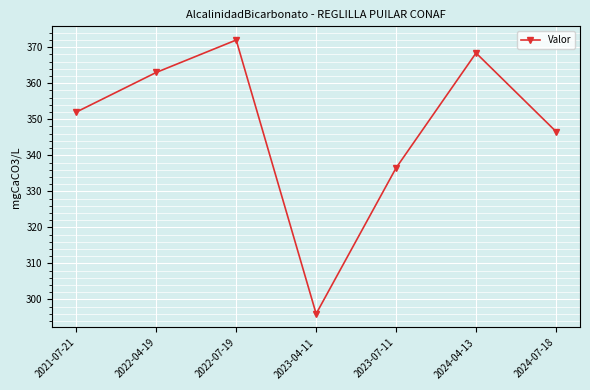

Is it true that the value at 2021-07-21 is 111.4?

False